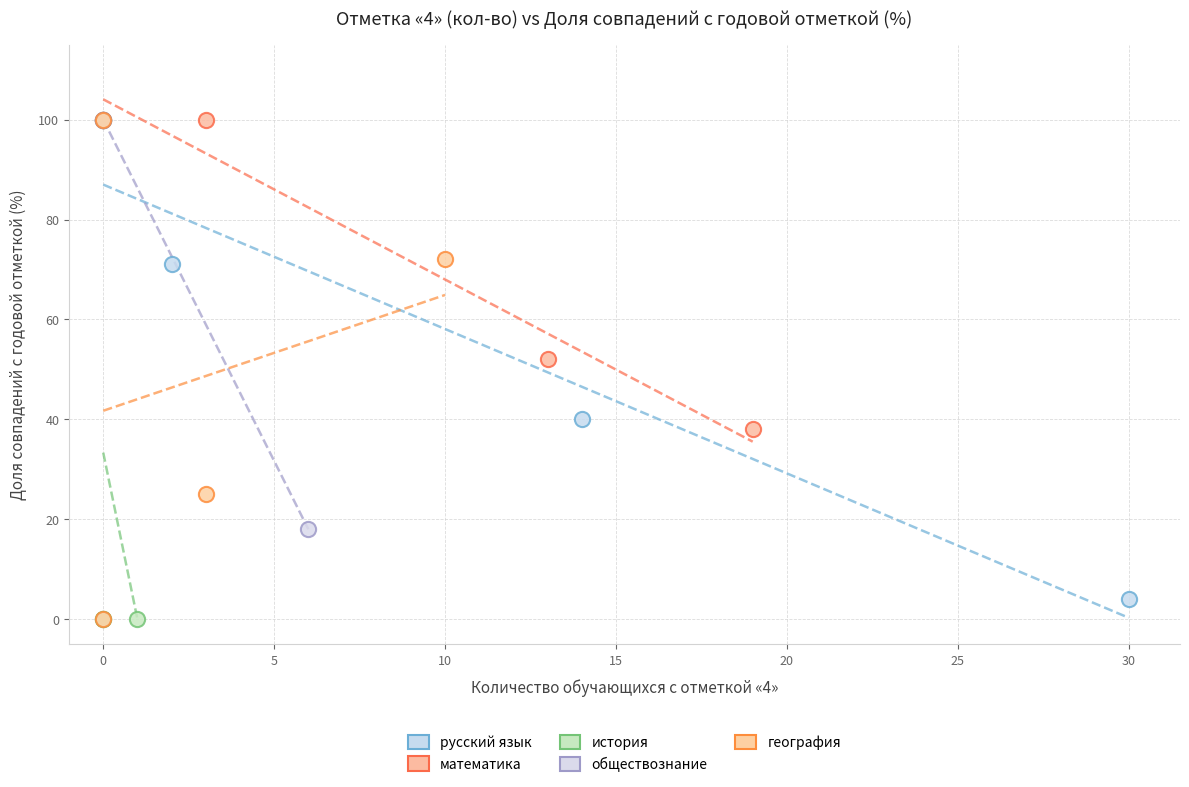

What are all the series names shown in the legend?

русский язык, математика, история, обществознание, география